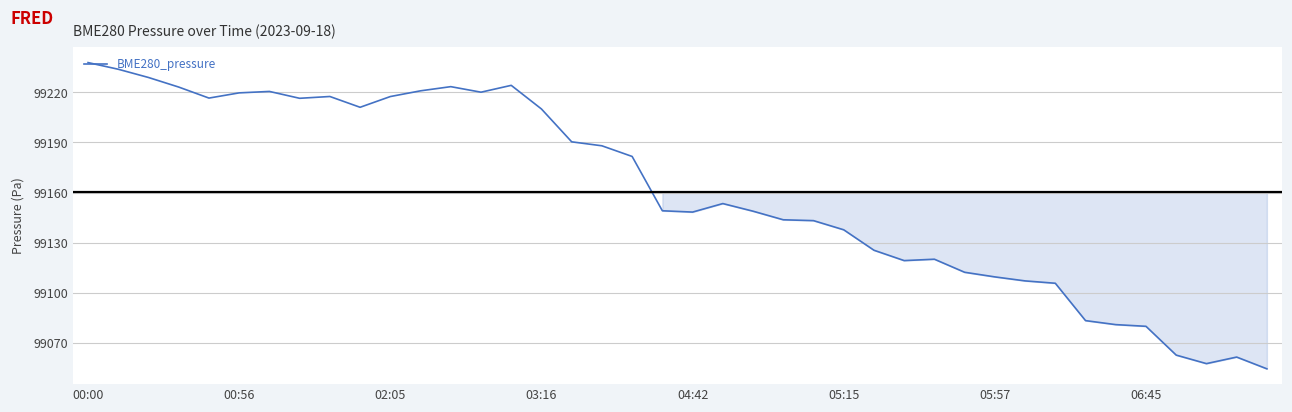

What is the minimum value shown in the chart?

99054.3